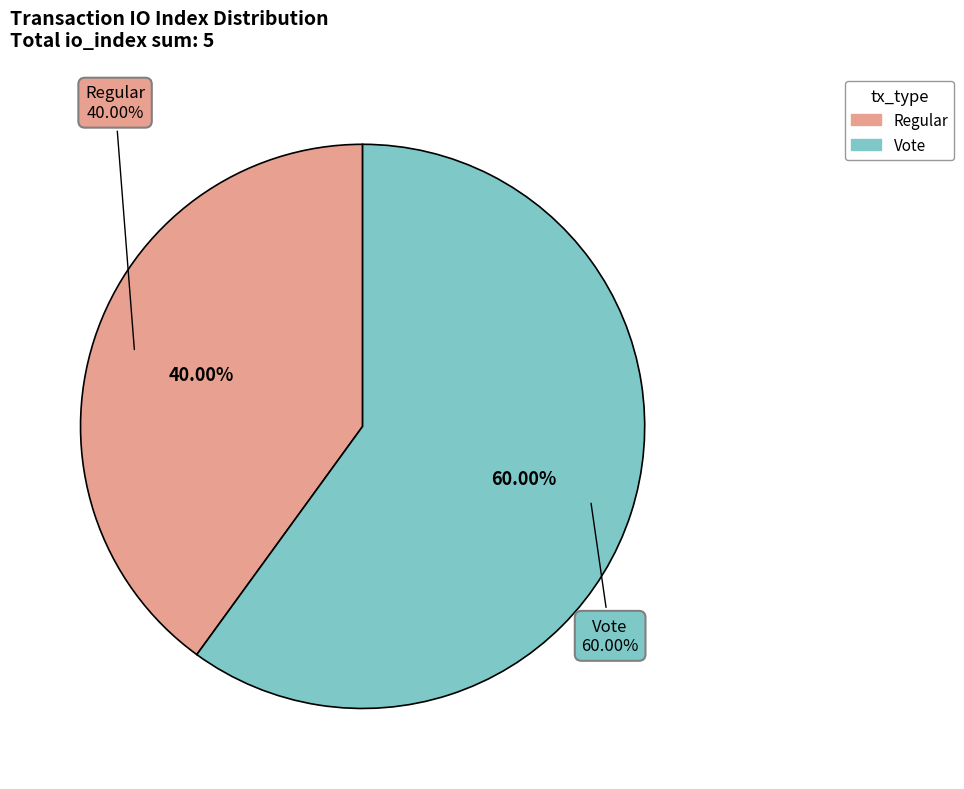

To the nearest percent, what percentage of the pie is Vote (io_index=3)?

60%